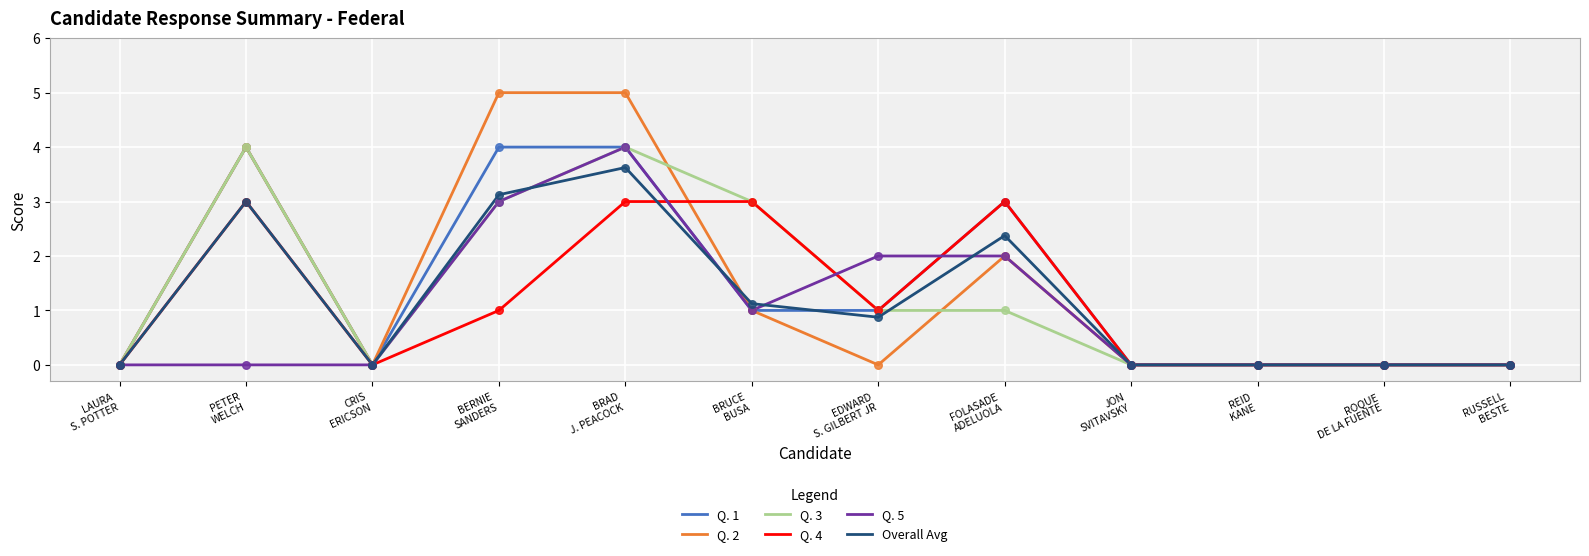

At which category is the sum across all series the highest?

BRAD
J. PEACOCK